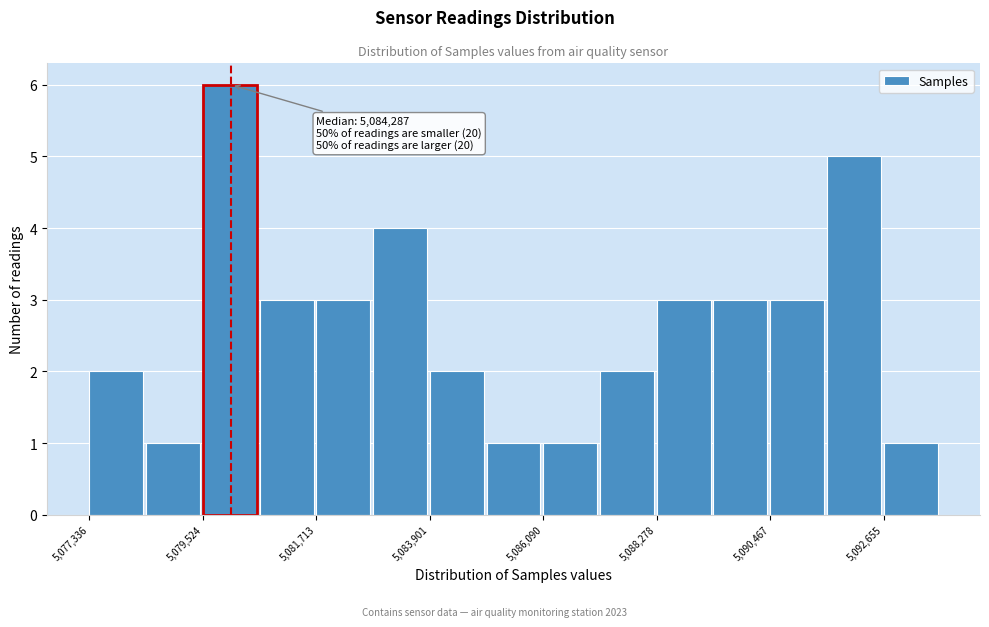

Around what value on the x-axis is the tallest bar? Give the approximate position of its centre, as read against the axis.

5080000